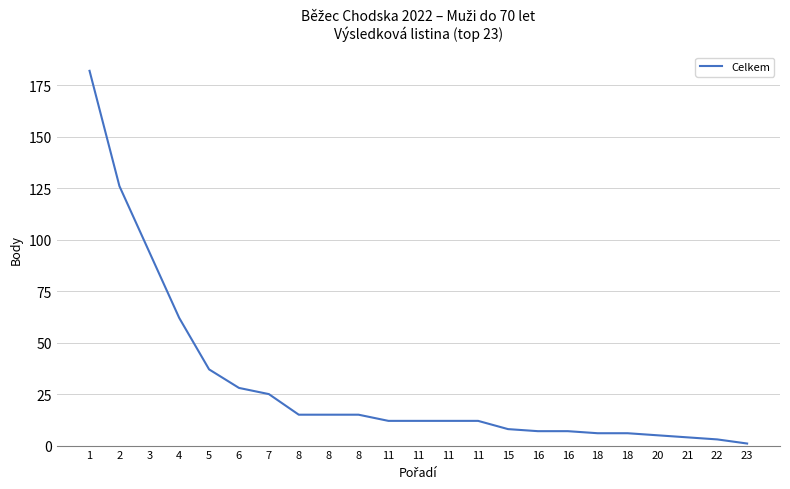

What is the change in value from 8 to 11?

-3